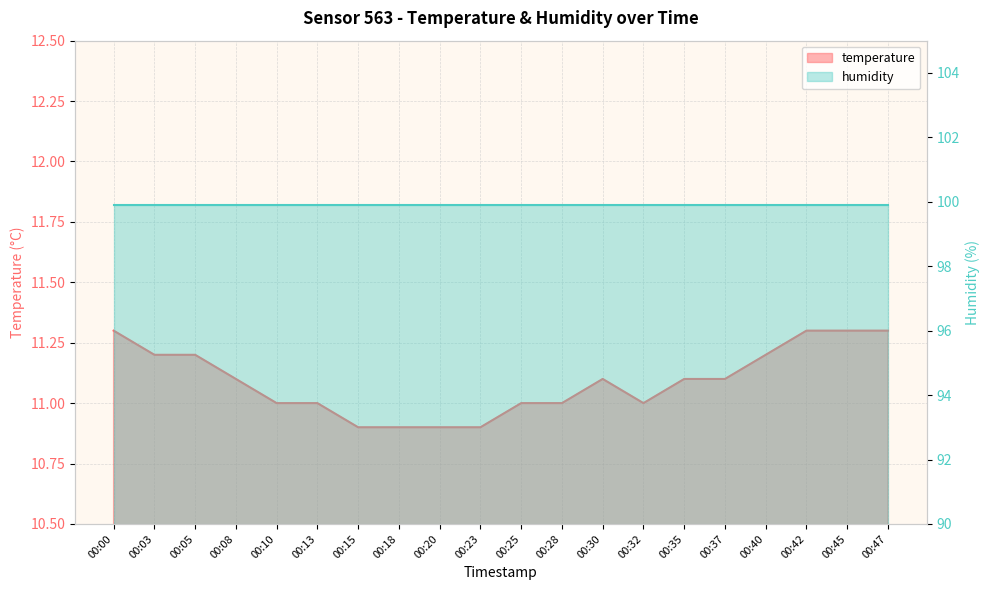

The chart shows a value of 18.9 at 00:00. True or false?

False